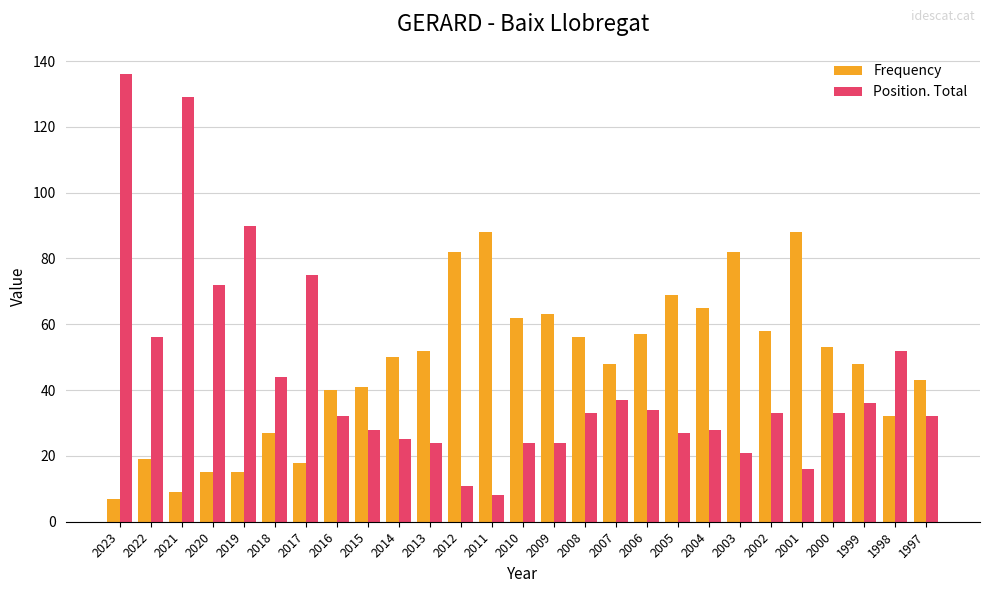

What is the value of the Frequency bar at the 16th from the left?

56